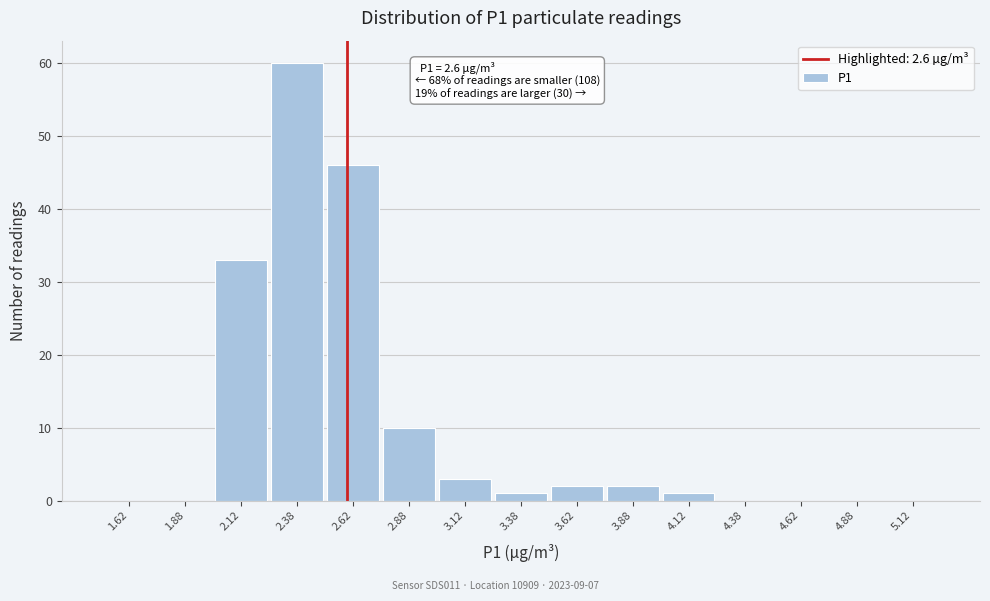

Which range on the x-axis has the tallest bar?

2.25 to 2.50